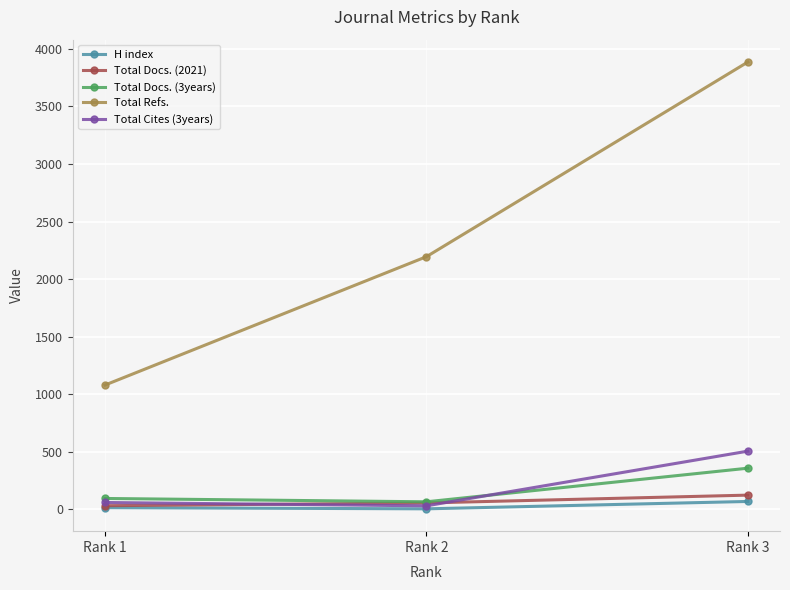

The value of Total Refs. at Rank 1 is 1080. True or false?

True